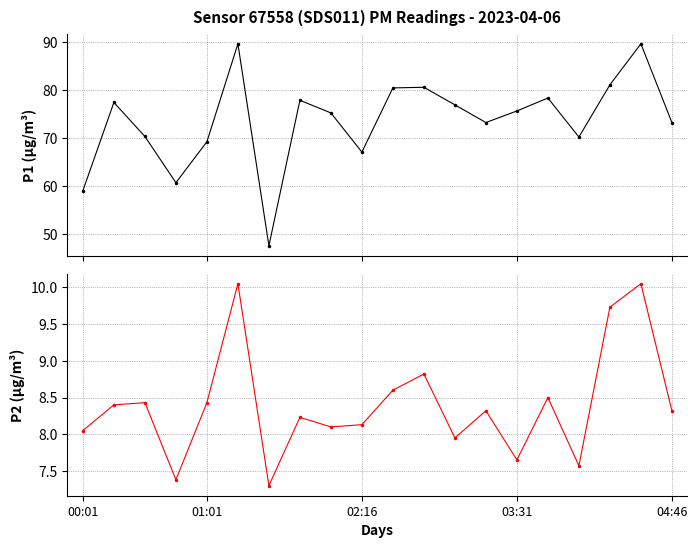

Is this an area chart (filled region under the line)?

No